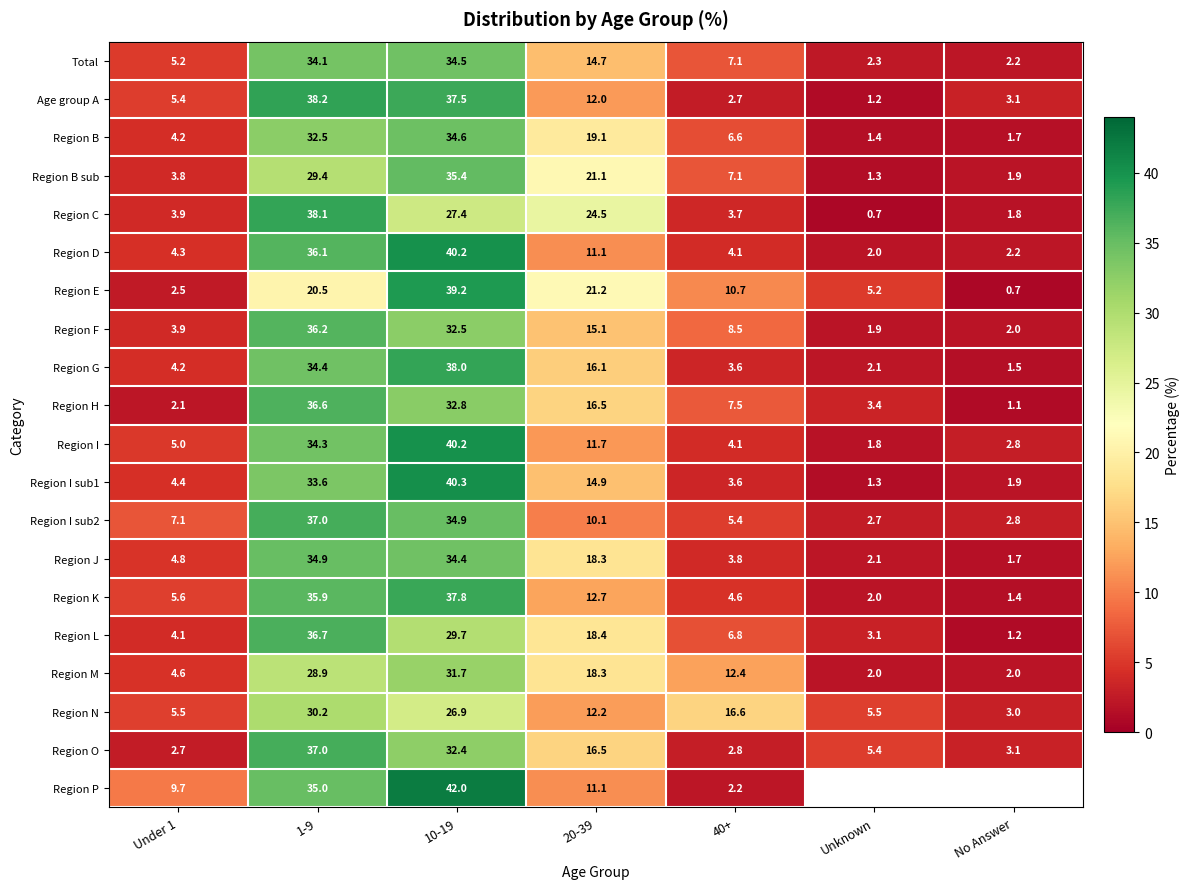

What is the difference between the highest and lowest values at 20-39?

14.4